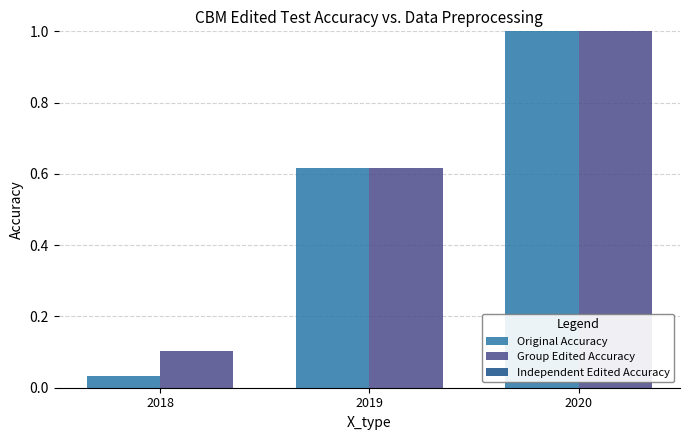

What is the sum of the Group Edited Accuracy values at 2019 and 2018?

0.7